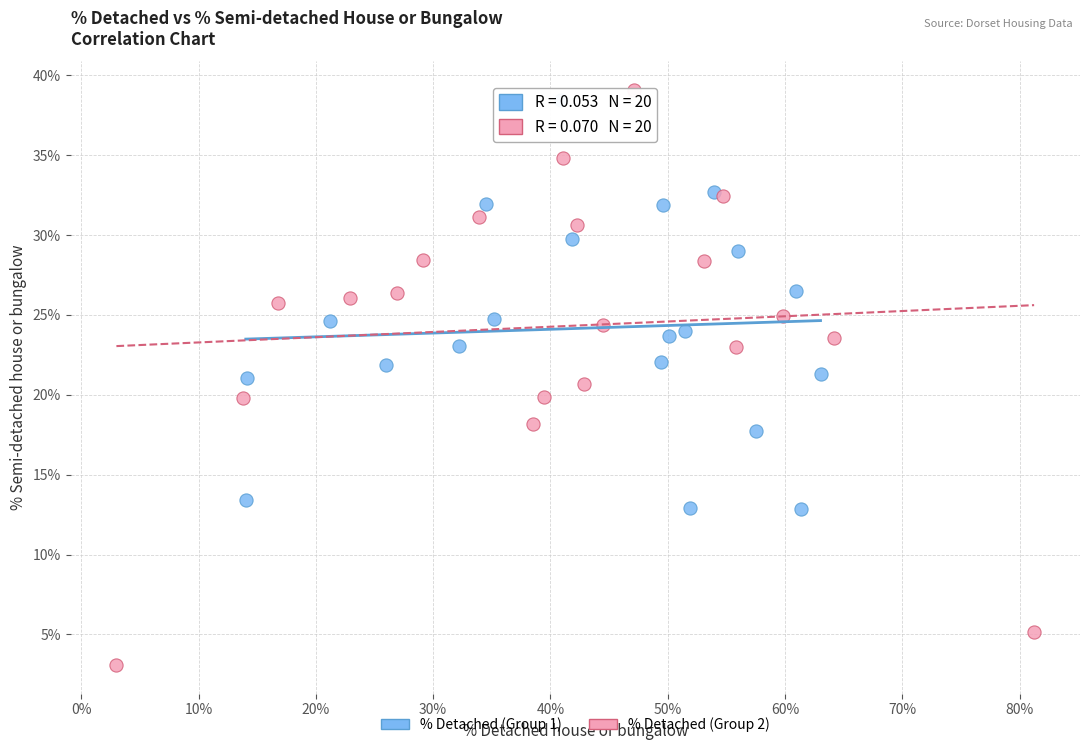

Which series has the widest spread of Y values?

% Detached (Group 2)